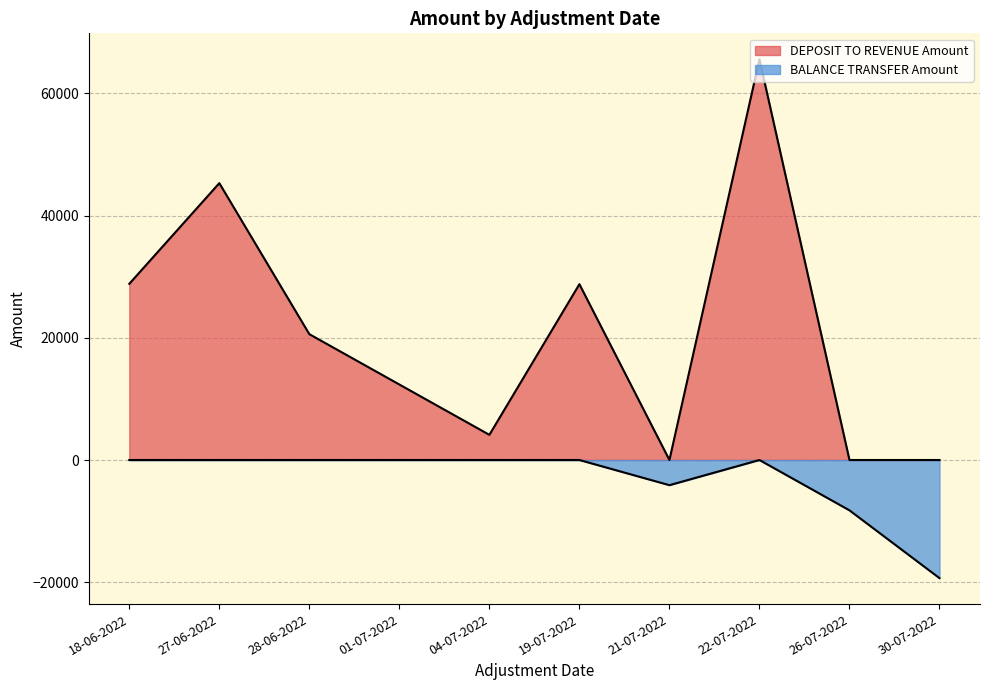

What is the difference between the maximum and minimum values in the DEPOSIT TO REVENUE Amount series?

65600